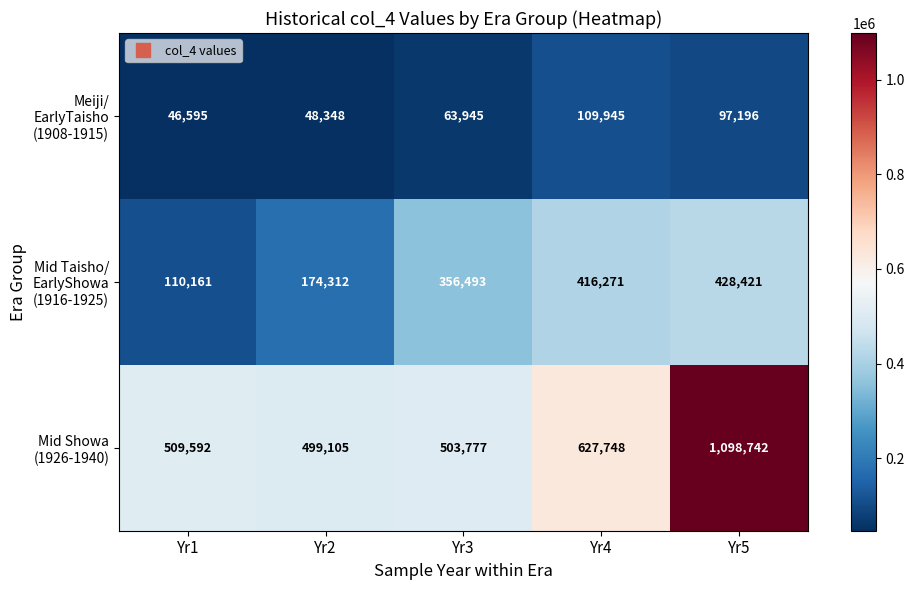

What is the maximum value shown in the chart?

1098742